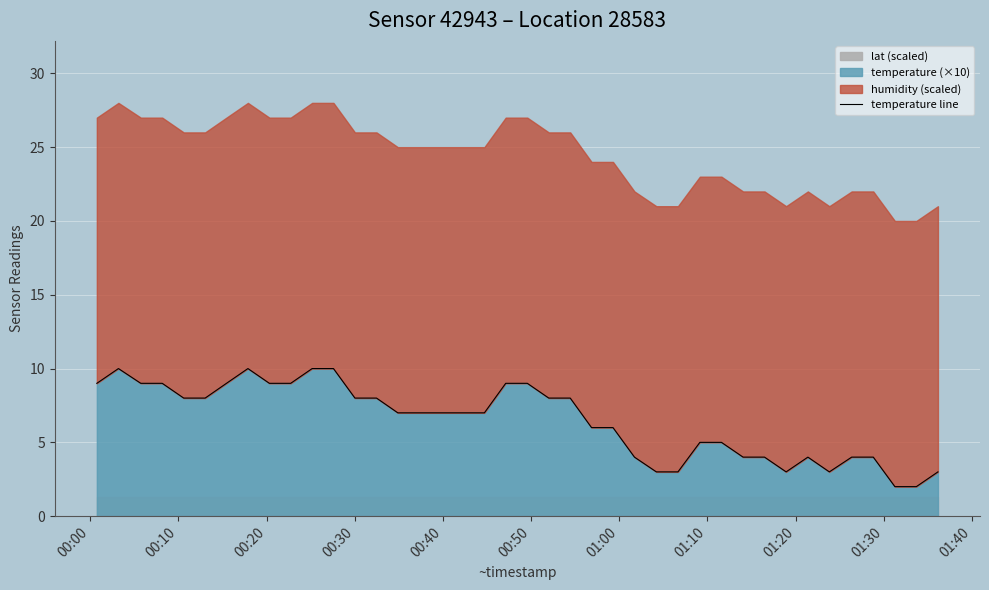

The value at 01:30 is 3. True or false?

False